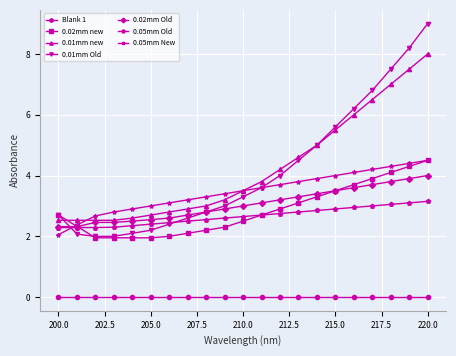

What is the value of the 0.01mm new point at the 4th from the left?

2.5